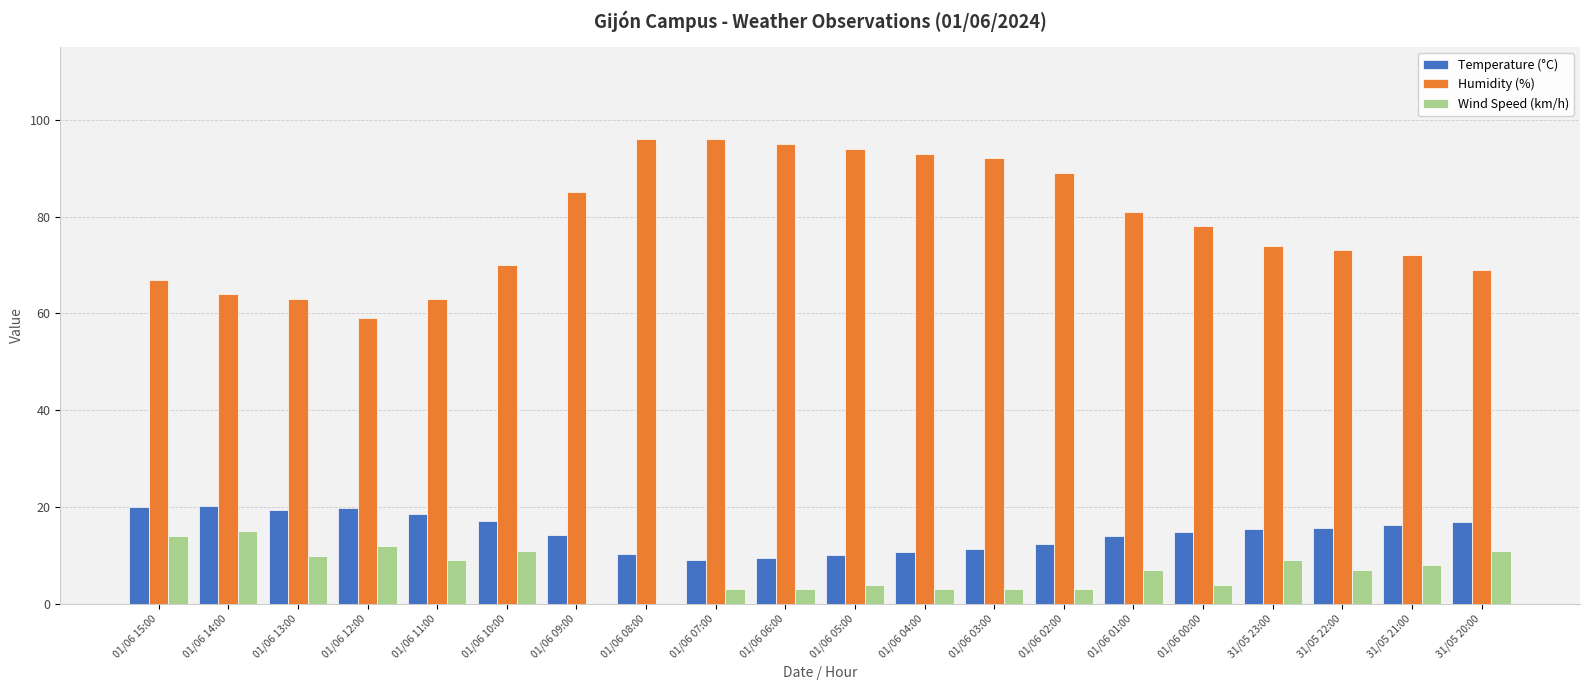

What is the greatest value displayed?

96.0